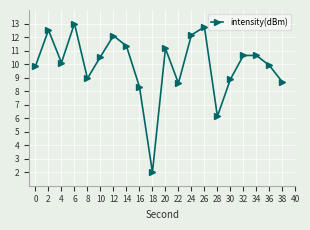

How many data points does each series have?

20